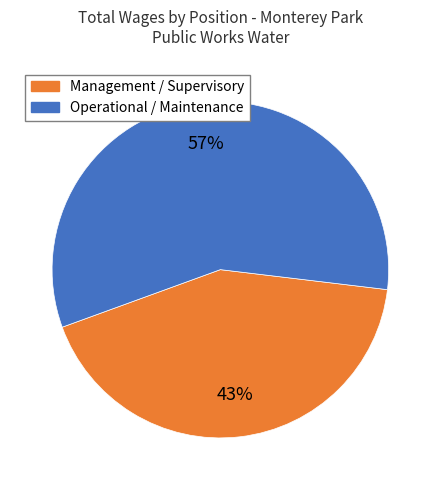

To the nearest percent, what is the average slice percentage?

50%